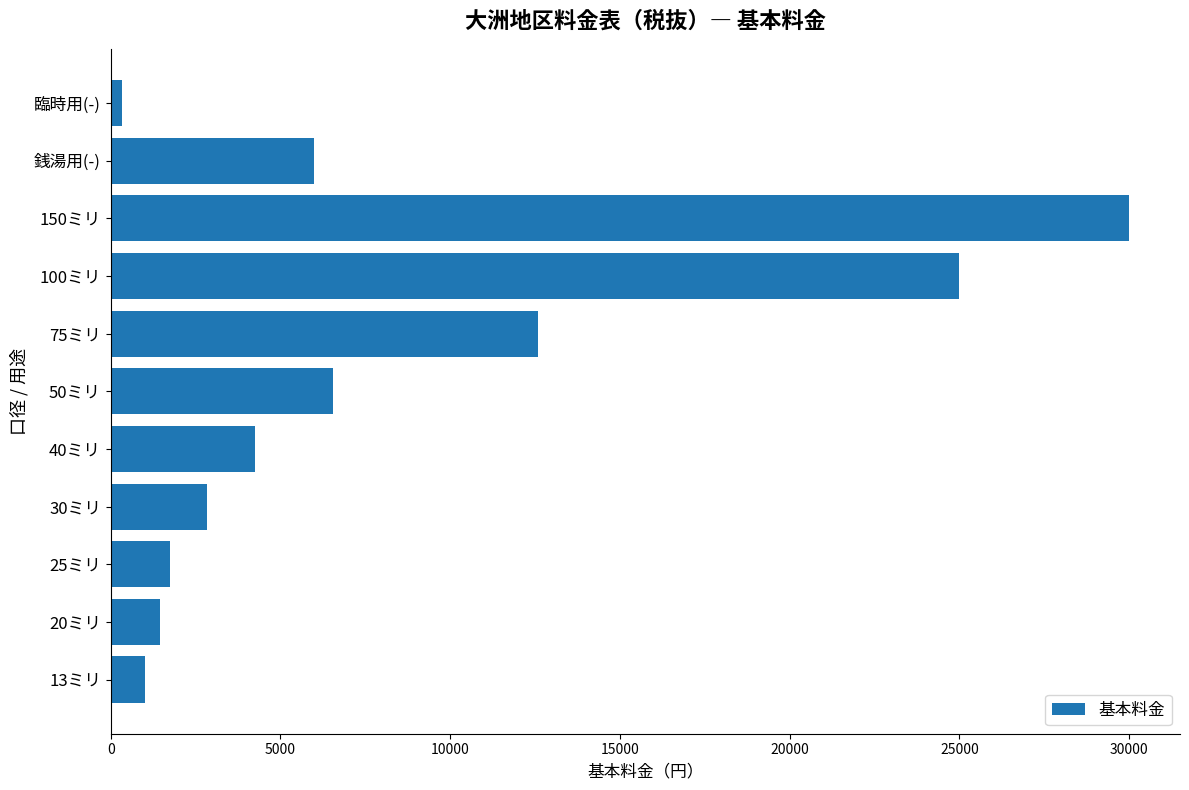

Reading bottom to top, what are all the values shown in this chart?

1000	1450	1750	2850	4250	6550	12600	25000	30000	6000	330